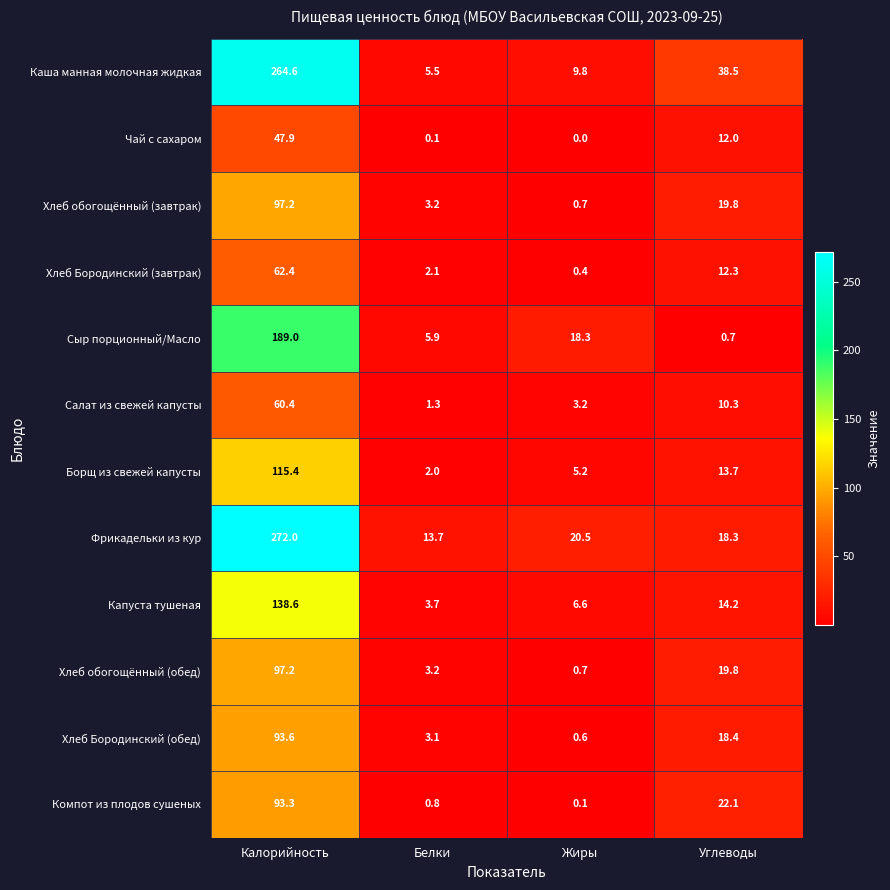

How many categories are shown in the chart?

4